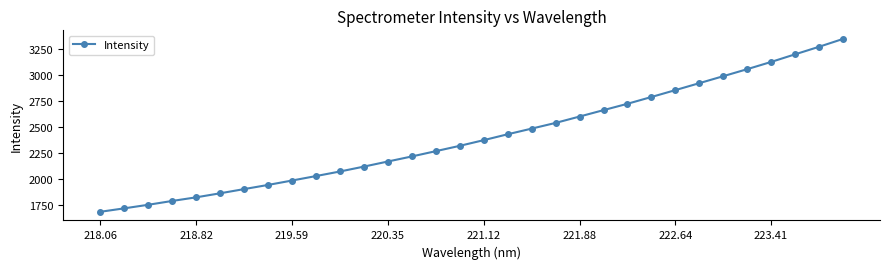

What is the sum of all values?

76993.0